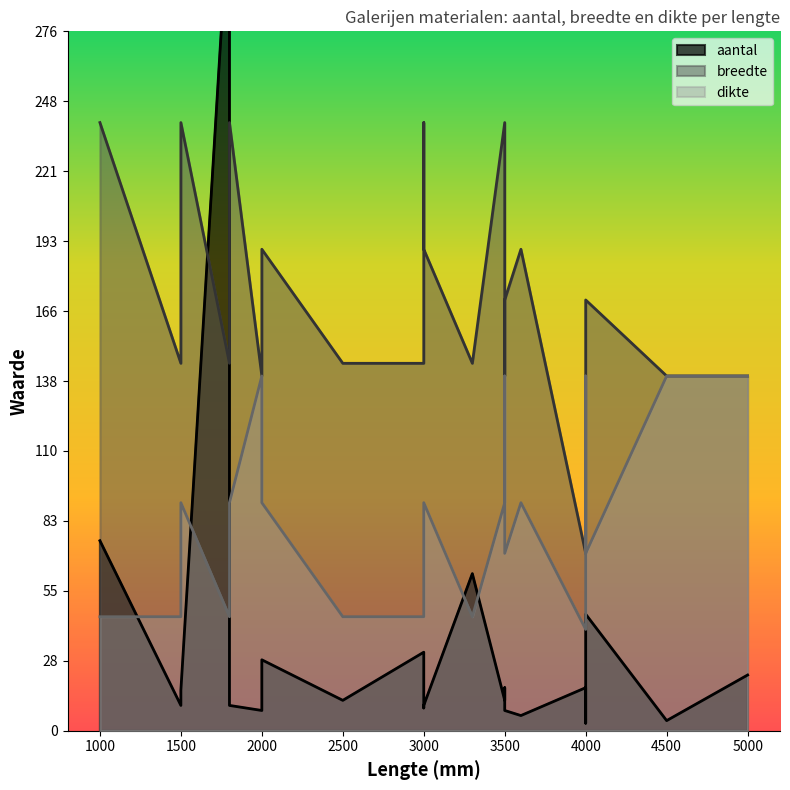

Between 3300 and 5000, which series saw the biggest shift?

dikte